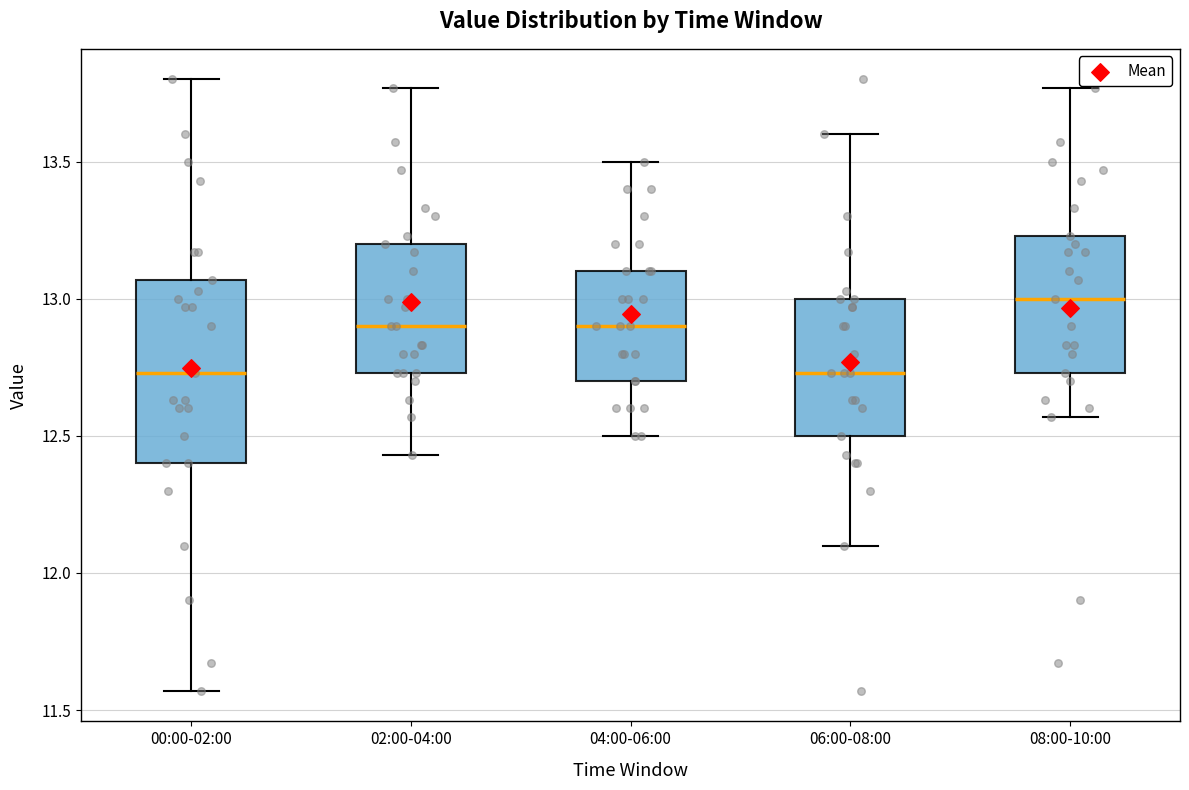

Reading left to right, transcribe this box plot: for each box, give where its median line is, the range the box spans, and where its two whiskers end, as read against the y-axis. The values are not printed on the chart, so give them approximately, as read against the axis.

00:00-02:00: median 12.75, box 12.40 to 13.05, whiskers 11.55 to 13.80
02:00-04:00: median 12.90, box 12.75 to 13.20, whiskers 12.45 to 13.75
04:00-06:00: median 12.90, box 12.70 to 13.10, whiskers 12.50 to 13.50
06:00-08:00: median 12.75, box 12.50 to 13.00, whiskers 12.10 to 13.60
08:00-10:00: median 13.00, box 12.75 to 13.25, whiskers 12.55 to 13.75